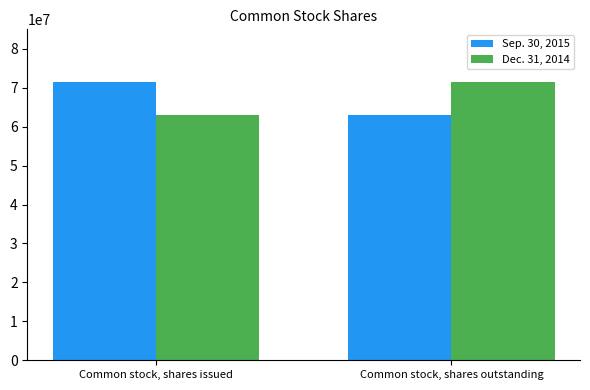

Is it true that Sep. 30, 2015 equals 71431059 at Common stock, shares issued?

True